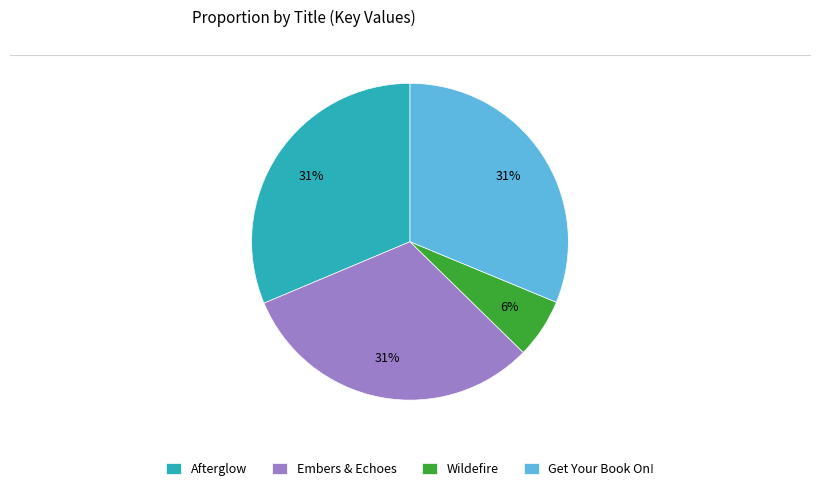

To the nearest percent, what is the average slice percentage?

25%